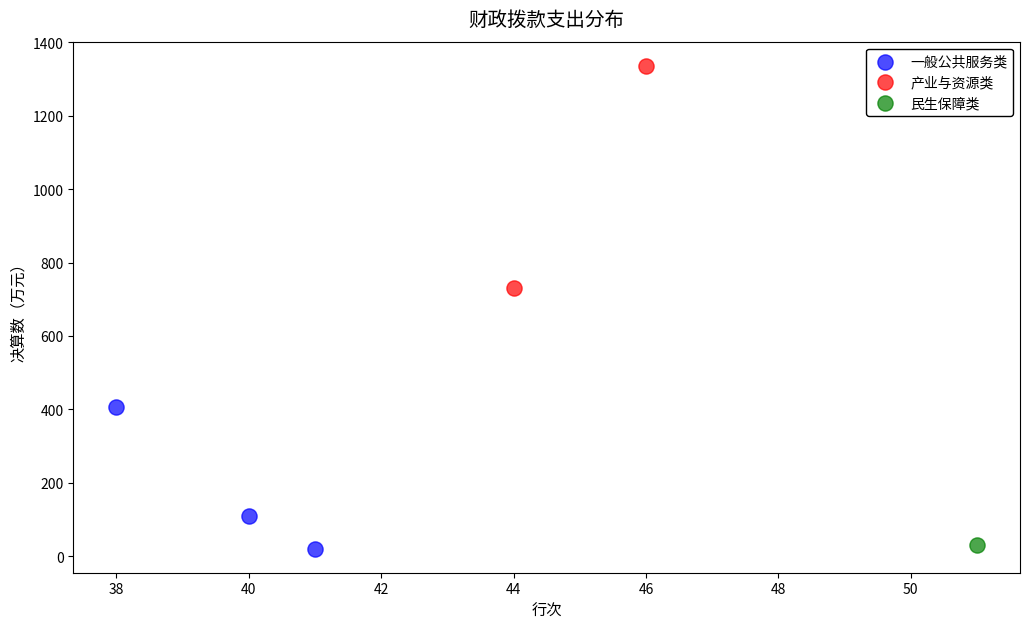

What are all the series names shown in the legend?

一般公共服务类, 产业与资源类, 民生保障类